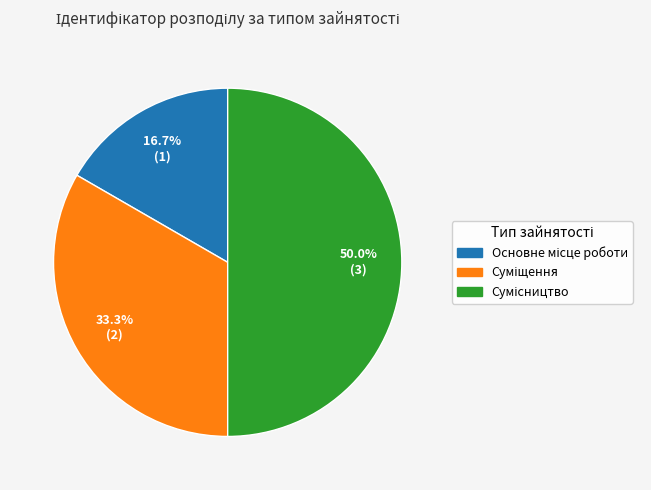

Rank the categories by value from highest to lowest.

Сумісництво, Суміщення, Основне місце роботи